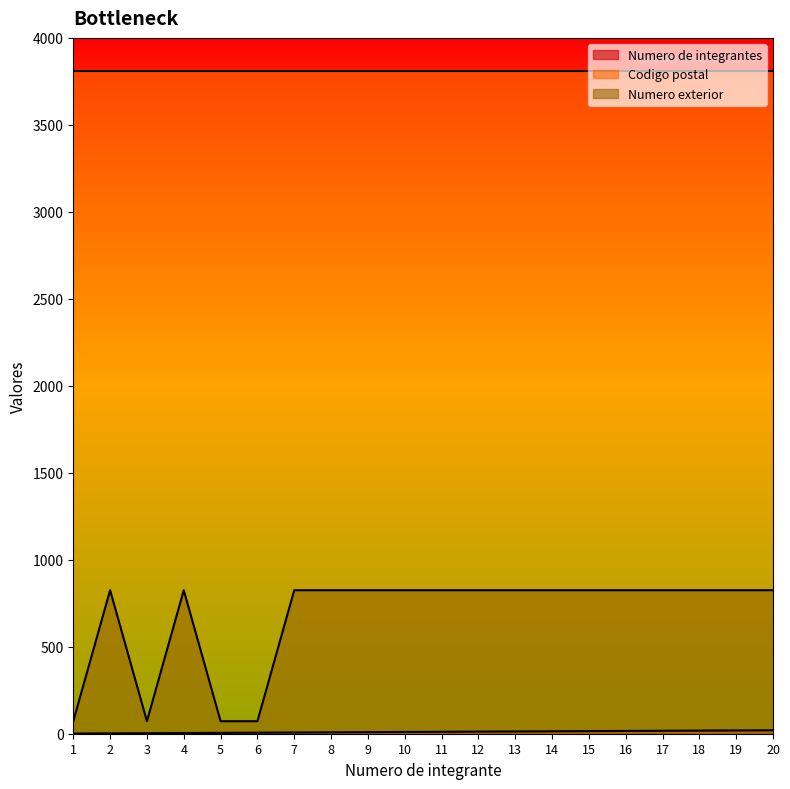

What is the value of the Numero de integrantes point at the 16th from the left?

16